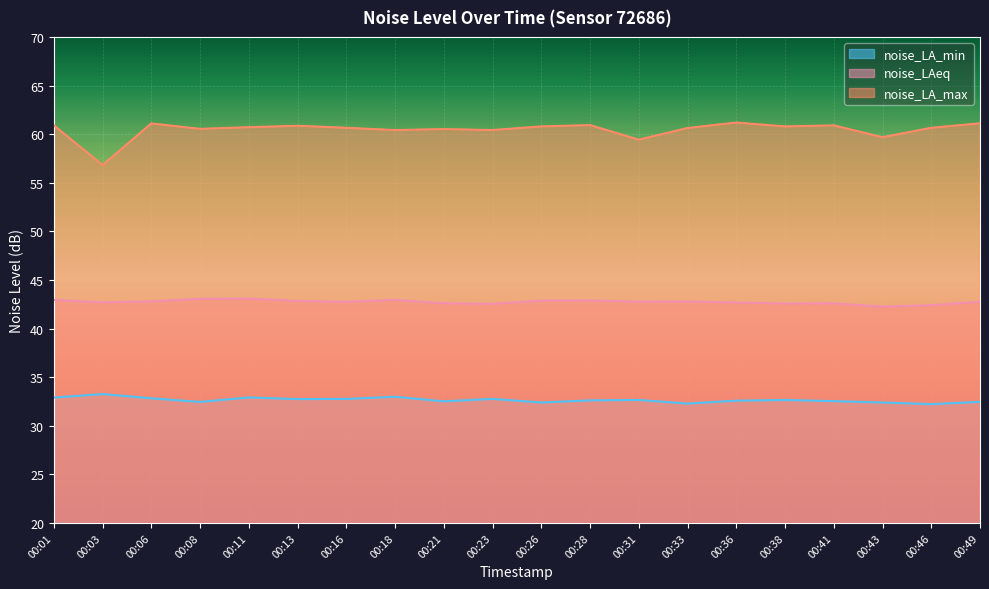

What are all the series names shown in the legend?

noise_LA_min, noise_LAeq, noise_LA_max